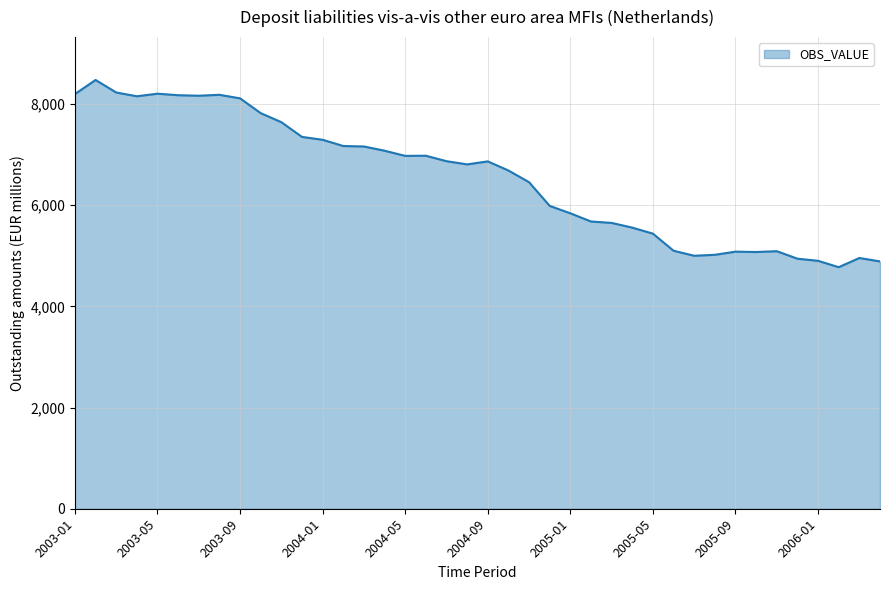

What is the difference between the maximum and minimum values?

3700